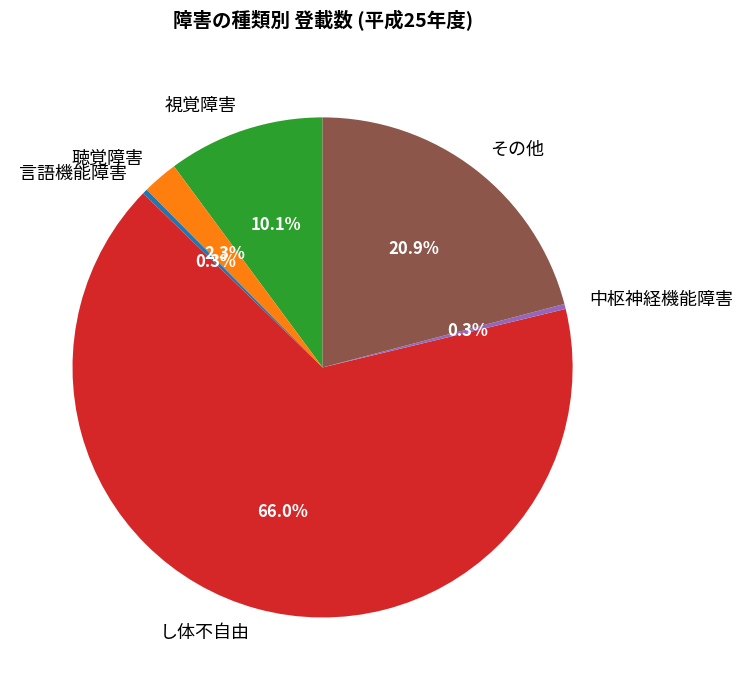

What is the majority slice?

し体不自由